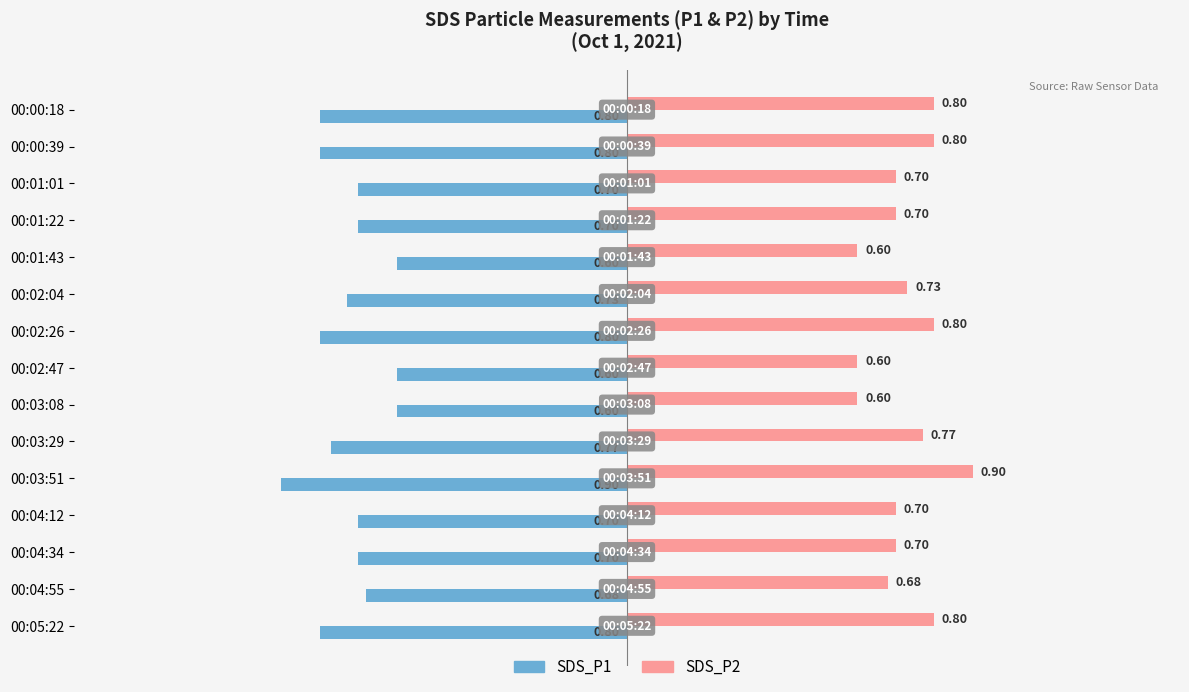

What is the sum of all SDS_P2 values?

10.9